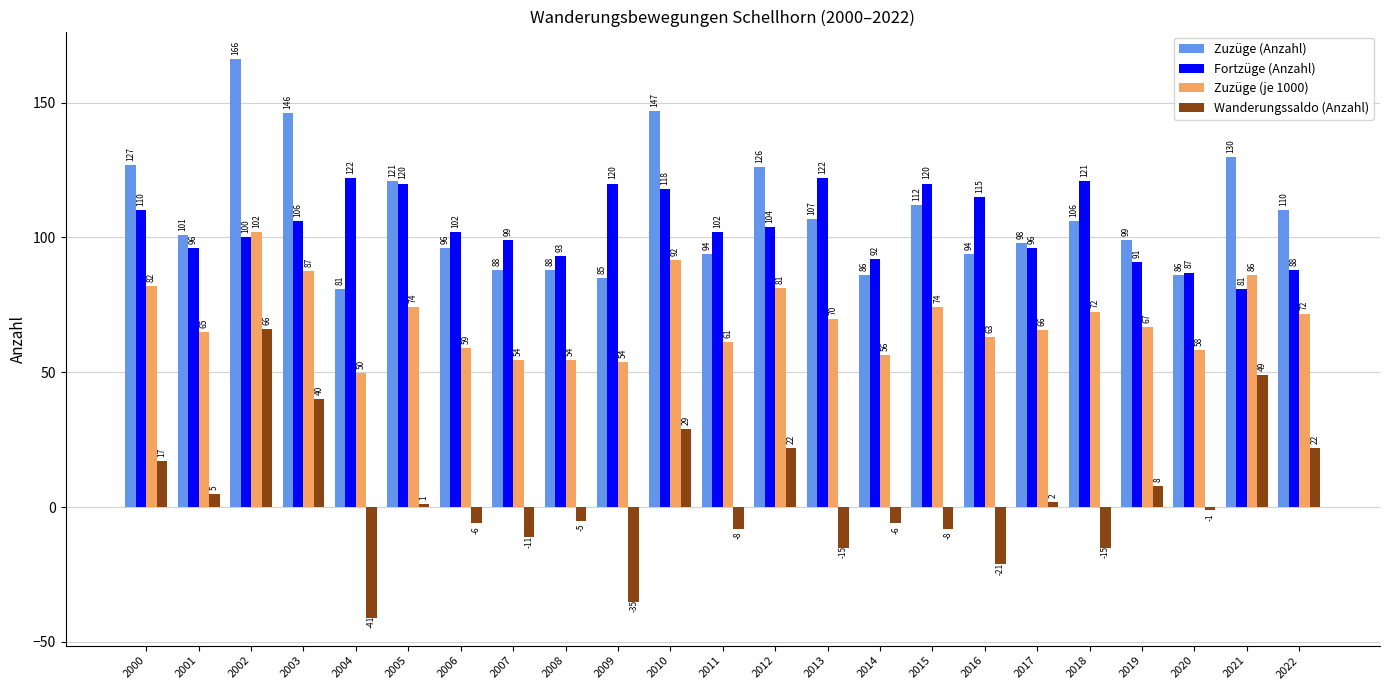

At 2000, list the series in order from largest to smallest.

Zuzüge (Anzahl), Fortzüge (Anzahl), Zuzüge (je 1000), Wanderungssaldo (Anzahl)